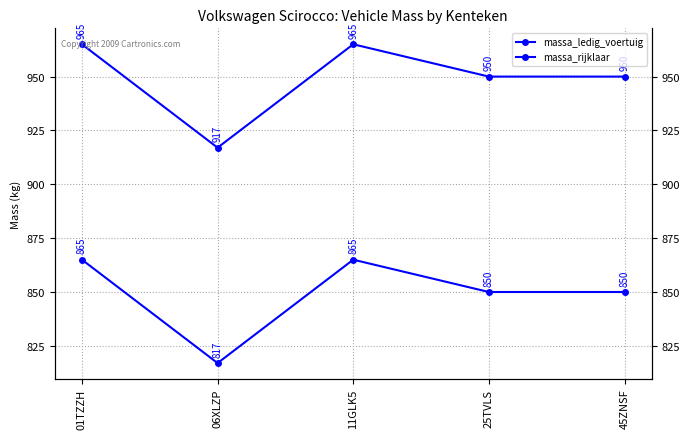

Where is the first local maximum for massa_rijklaar?

11GLK5